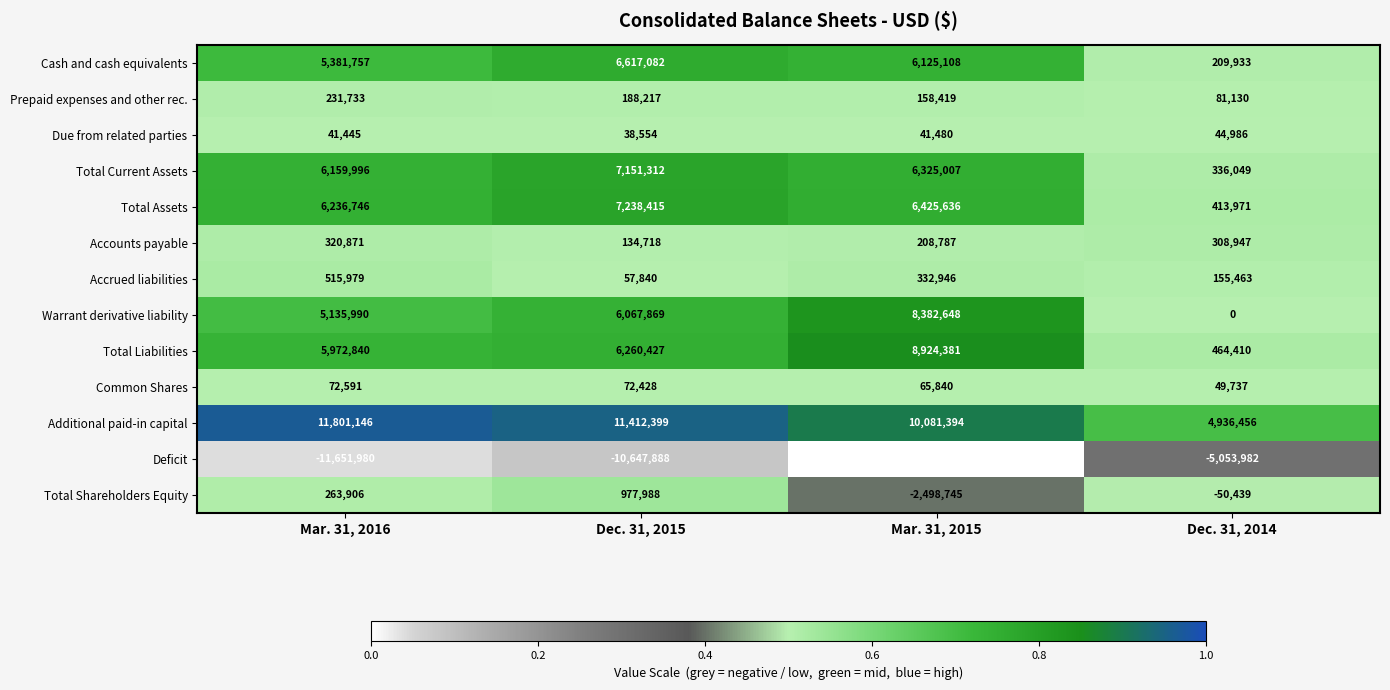

Which series changed the most between Mar. 31, 2016 and Dec. 31, 2014?

Additional paid-in capital